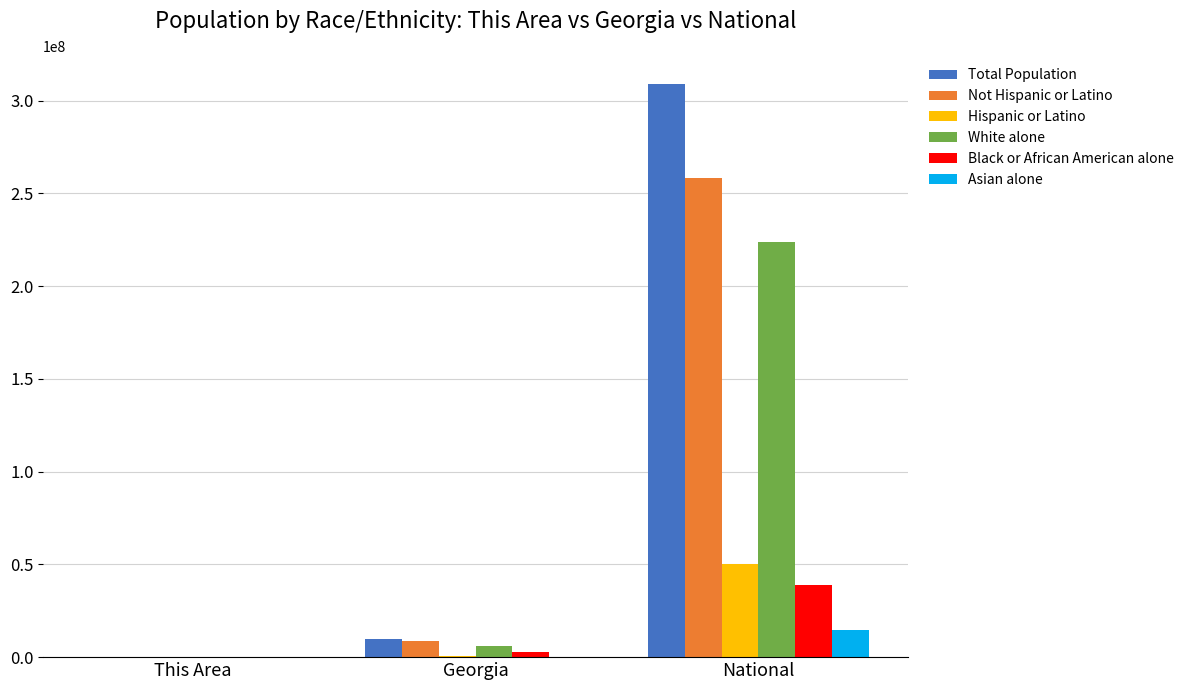

Which category has the highest value in the Not Hispanic or Latino series?

National